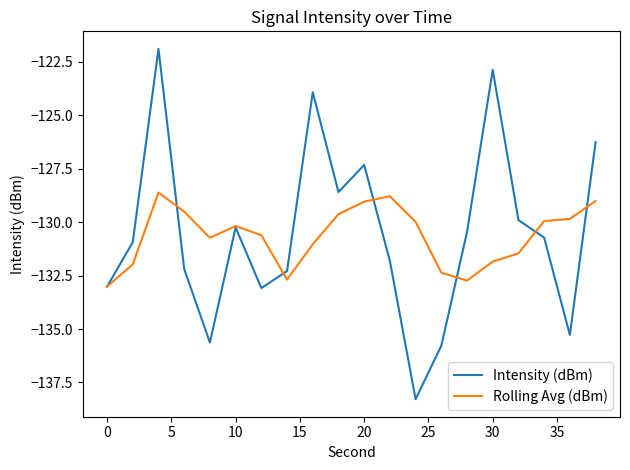

How many interior local valleys does the Intensity (dBm) series have?

5